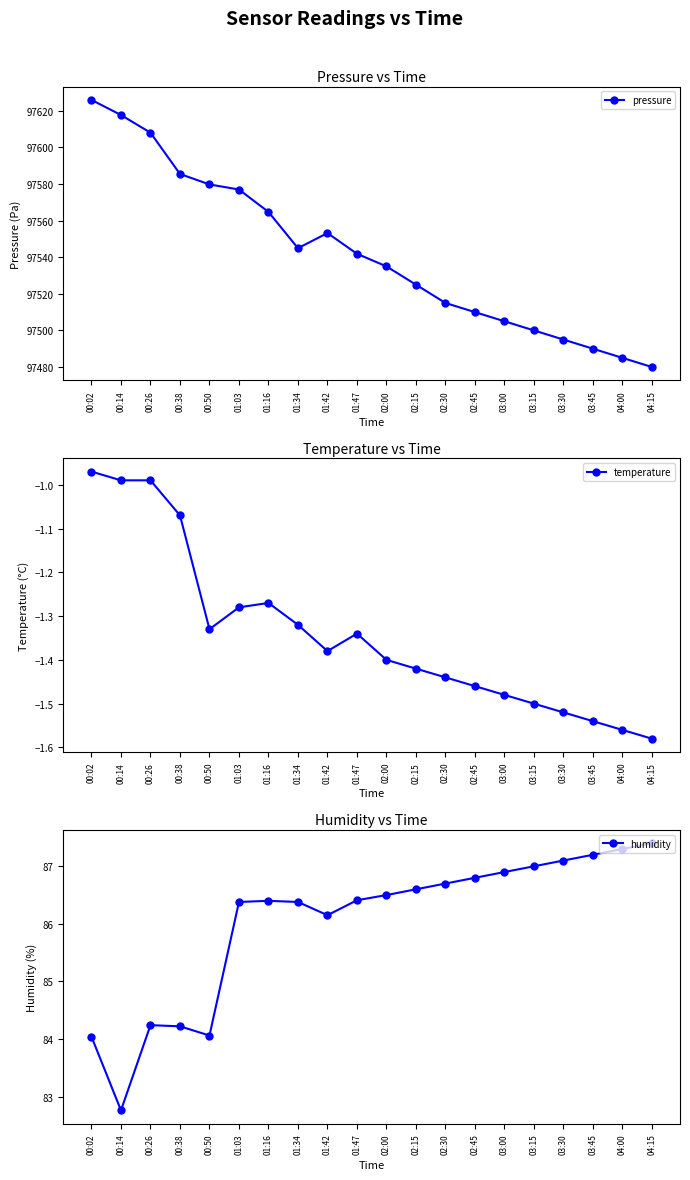

Between 01:47 and 03:45, which series saw the biggest shift?

pressure